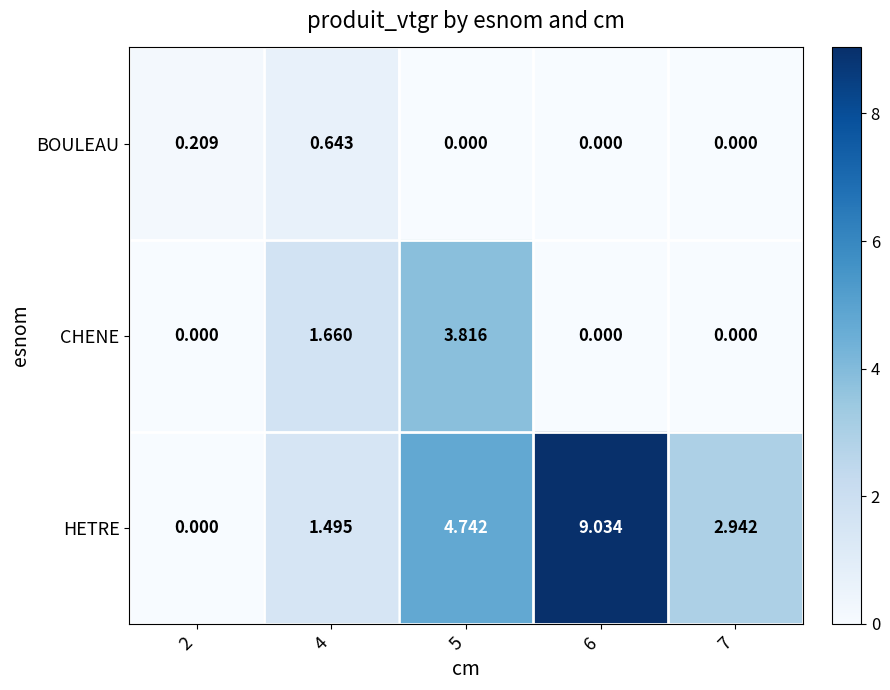

How many positive values does the CHENE series have?

2